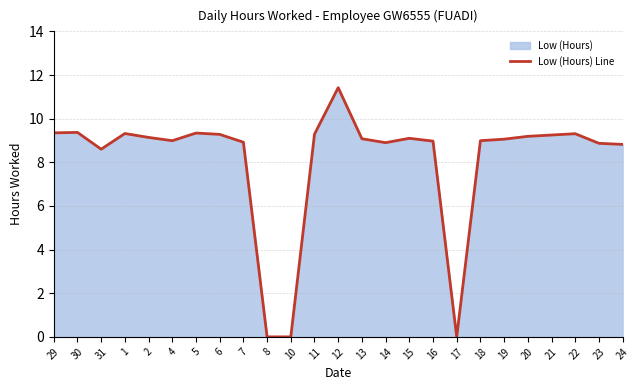

What is the difference between the maximum and minimum values?

11.4